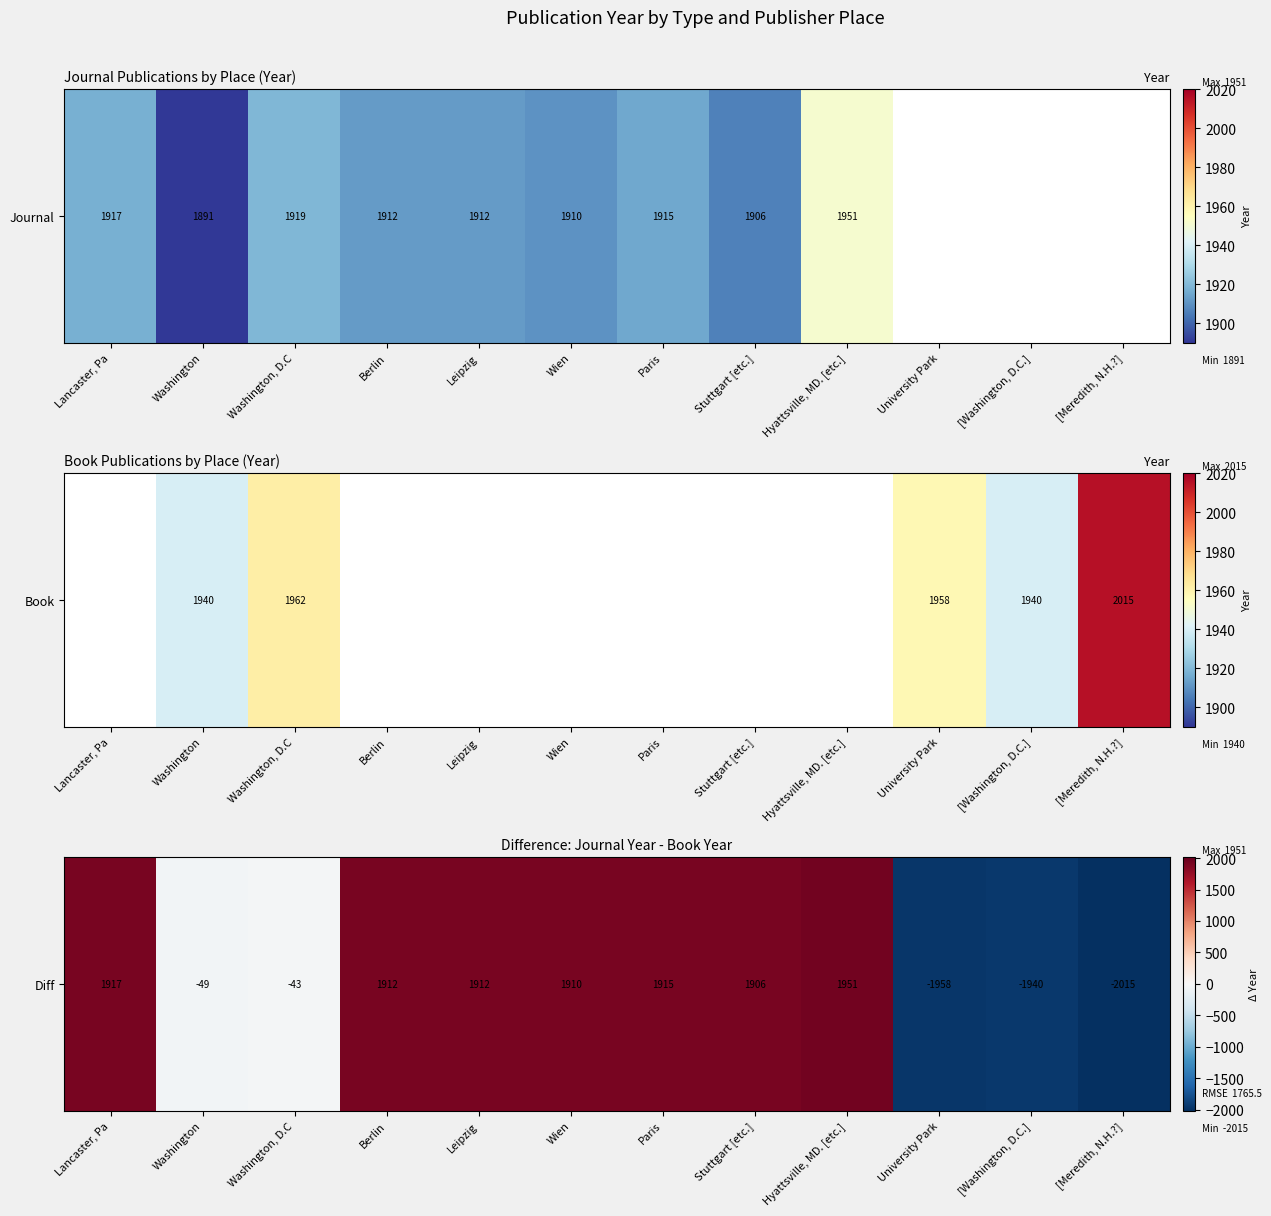

List the labels in order of value, largest first.

Hyattsville, MD. [etc.], Lancaster, Pa, Paris, Berlin, Leipzig, Wien, Stuttgart [etc.], Washington, D.C, Washington, [Washington, D.C.], University Park, [Meredith, N.H.?]